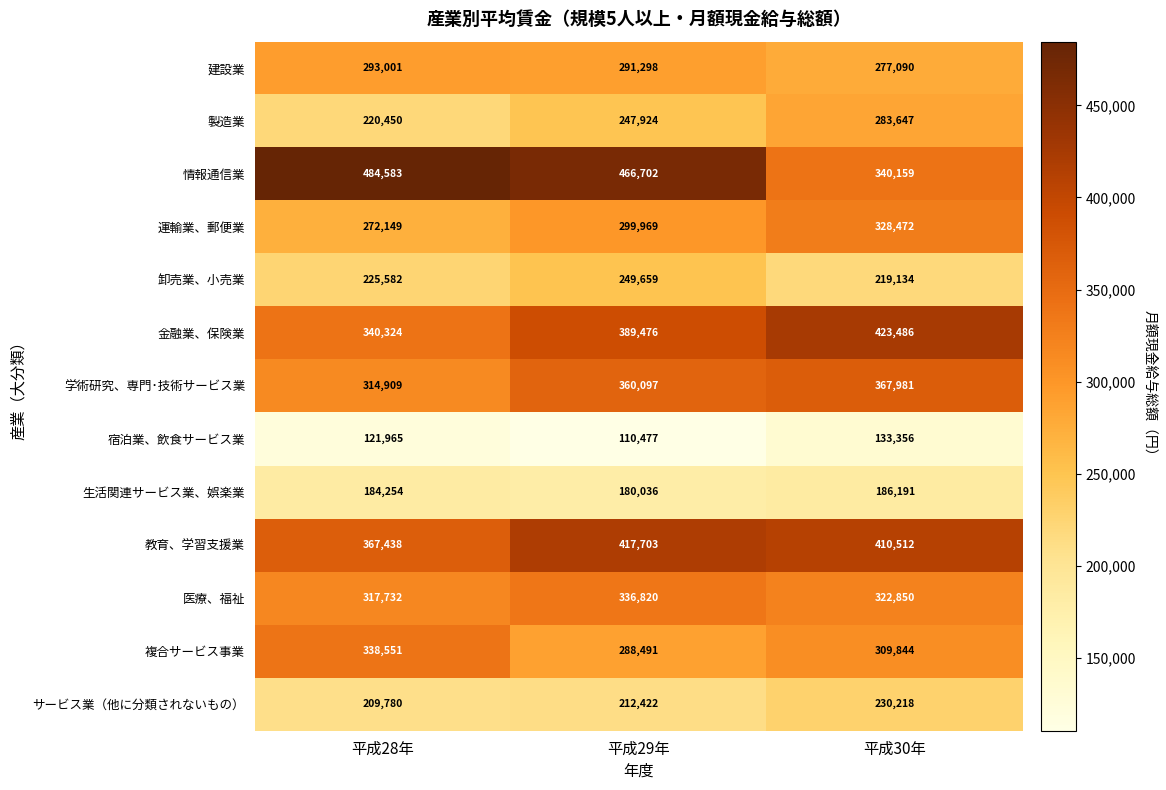

At 平成30年, list the series in order from largest to smallest.

金融業、保険業, 教育、学習支援業, 学術研究、専門･技術サービス業, 情報通信業, 運輸業、郵便業, 医療、福祉, 複合サービス事業, 製造業, 建設業, サービス業（他に分類されないもの）, 卸売業、小売業, 生活関連サービス業、娯楽業, 宿泊業、飲食サービス業